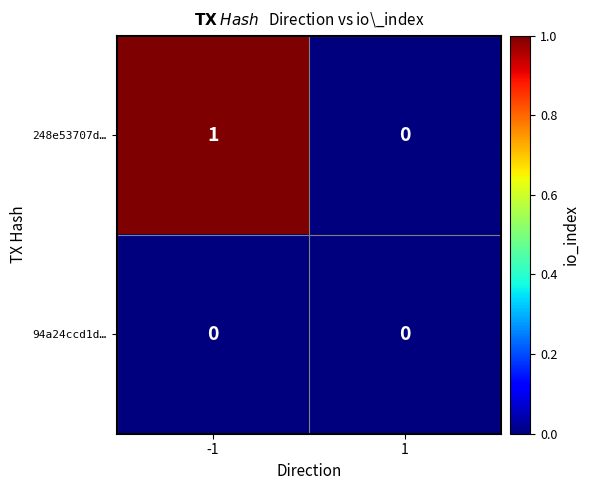

Reading left to right, what are all the values shown in this chart?

248e53707d…: -1=1	1=0
94a24ccd1d…: -1=0	1=0